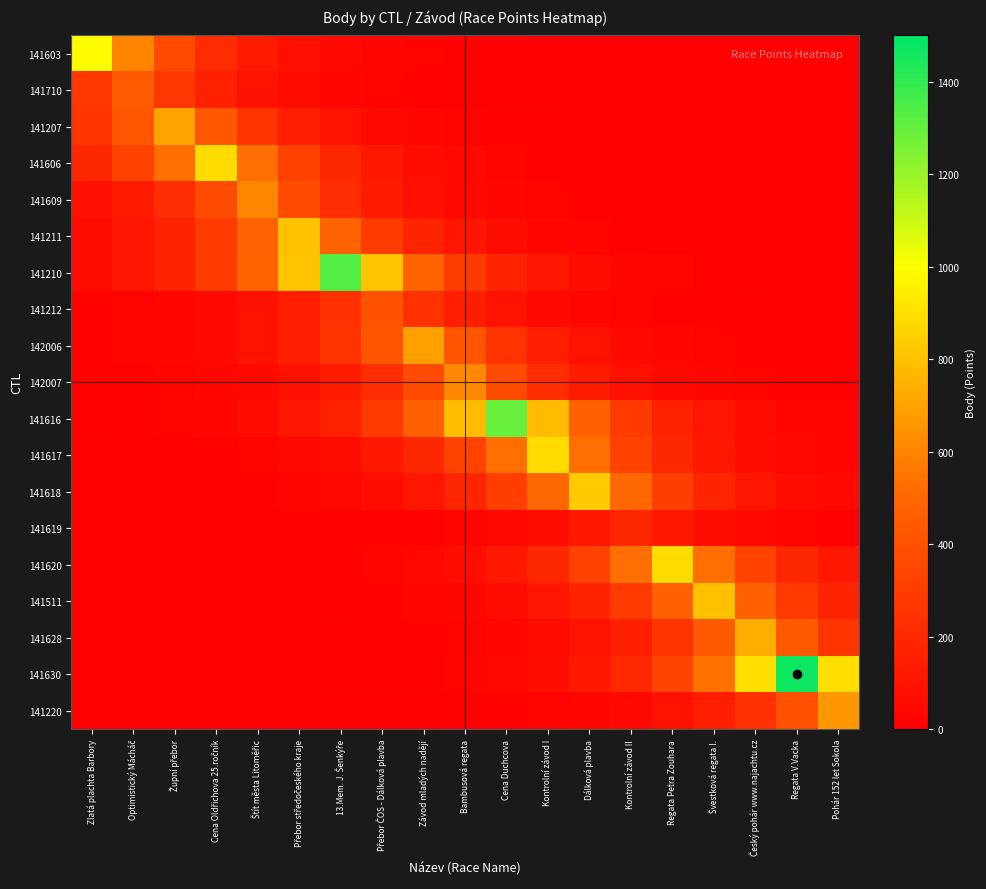

Which label corresponds to the largest value in the chart?

Regata V.Vacka